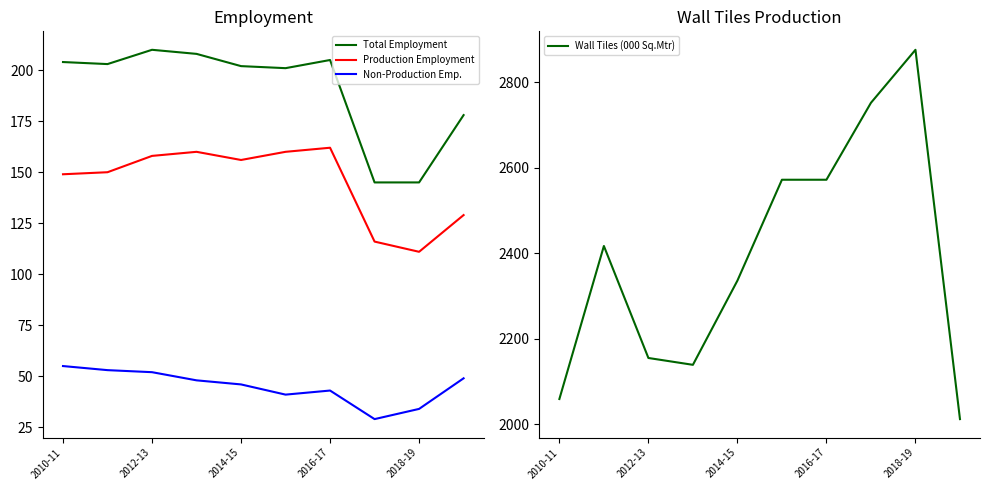

The value of Wall Tiles (000 Sq.Mtr) at 2012-13 is 805. True or false?

False